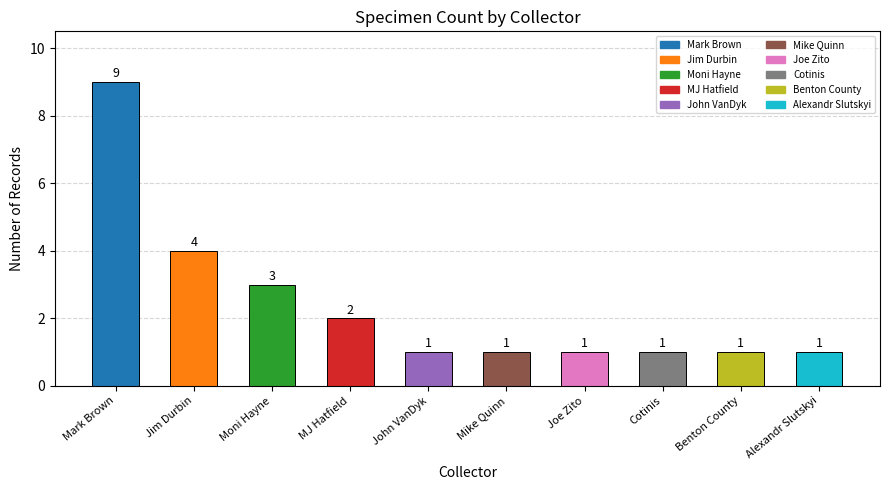

How many categories are shown in the chart?

10